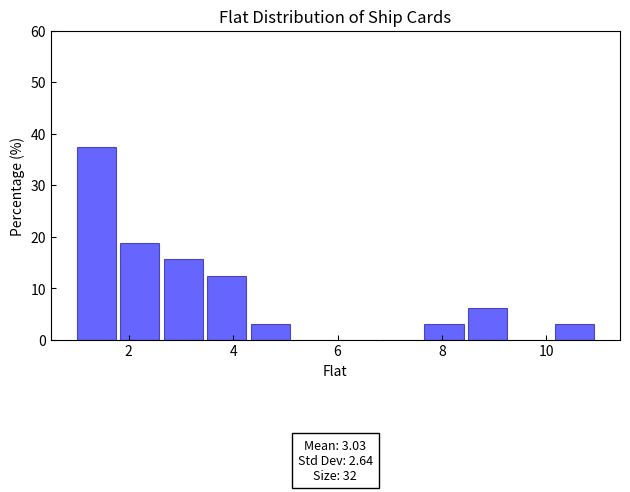

Which range on the x-axis has the tallest bar?

1.0 to 1.8